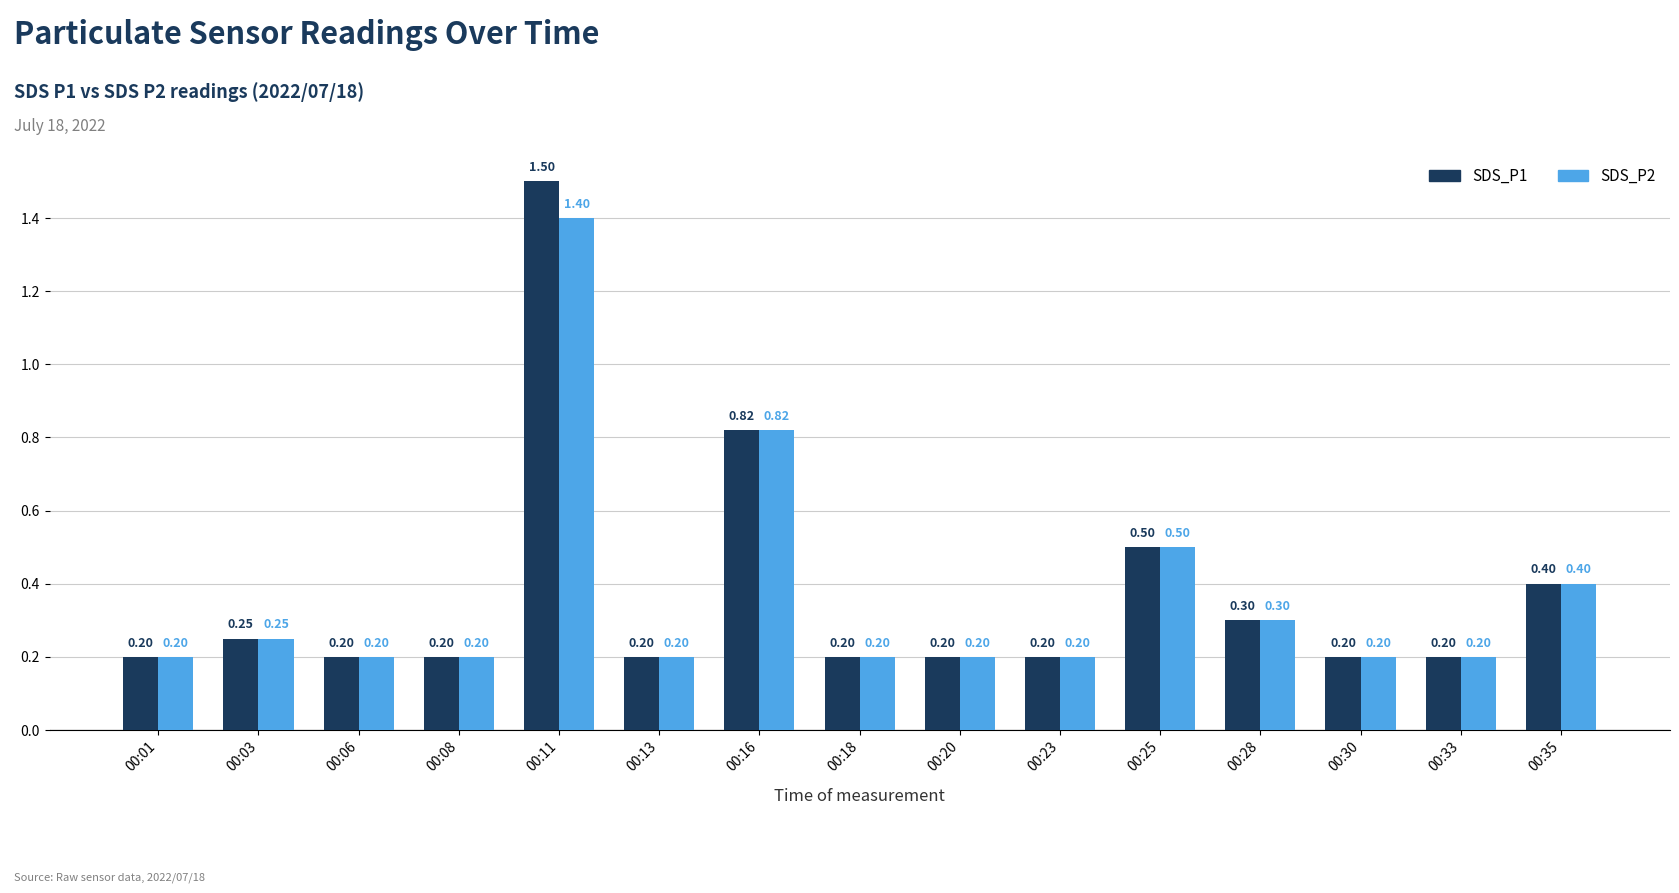

Which series has the largest range (max minus min)?

SDS_P1